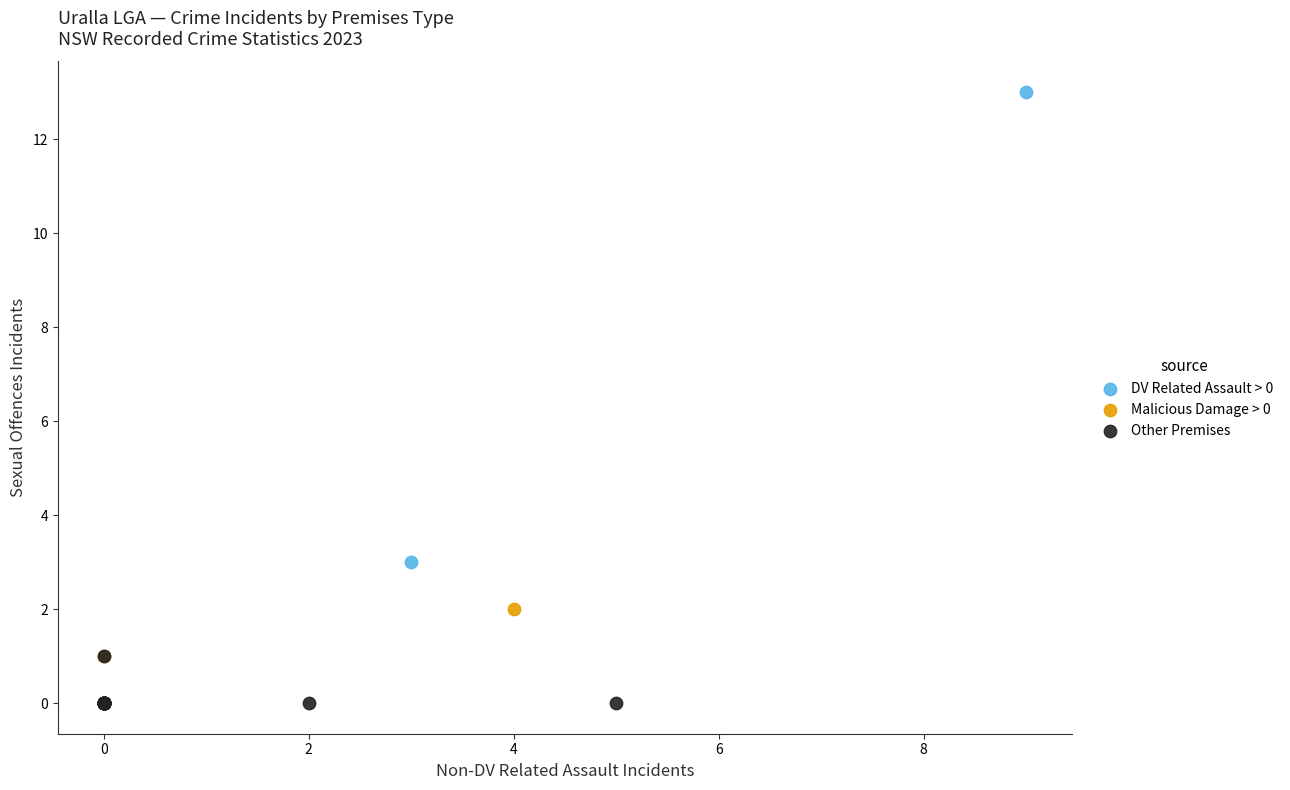

Which series reaches the minimum Y coordinate?

Other Premises